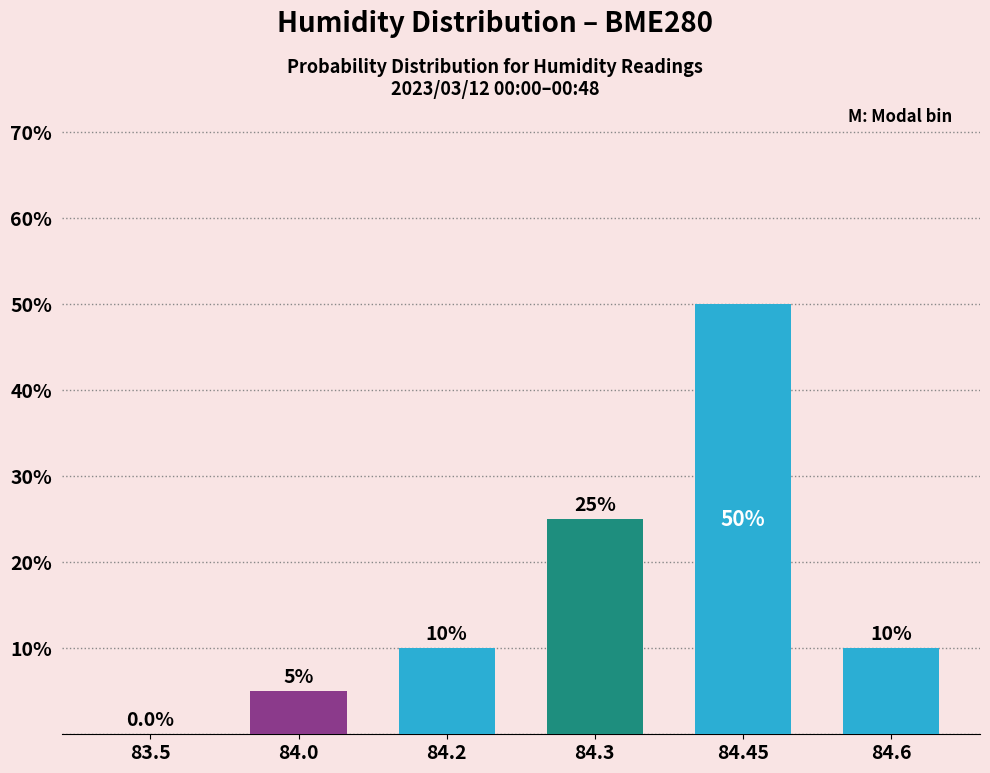

What is the greatest value displayed?

50